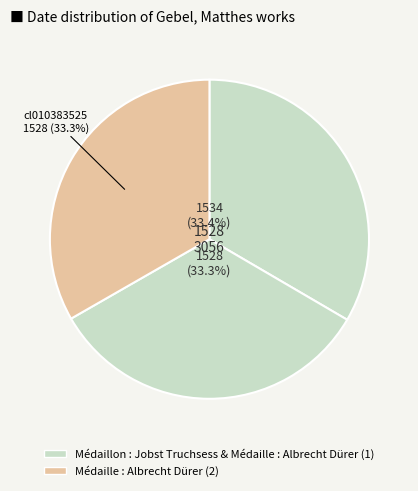

Count the number of slices in the pie.

3